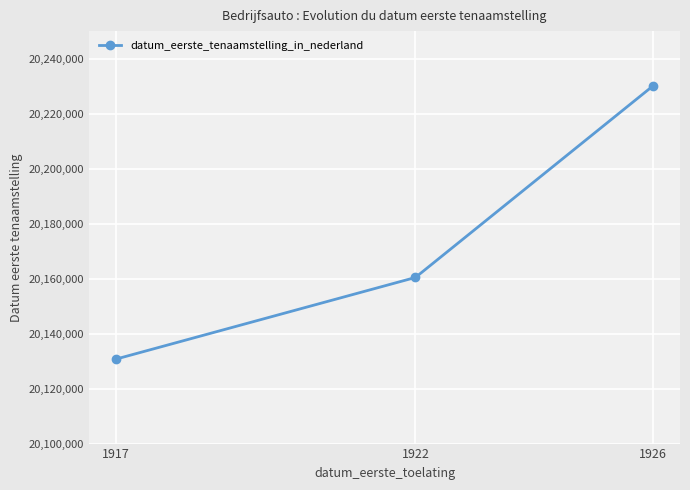

Rank the categories by value from highest to lowest.

1926, 1922, 1917